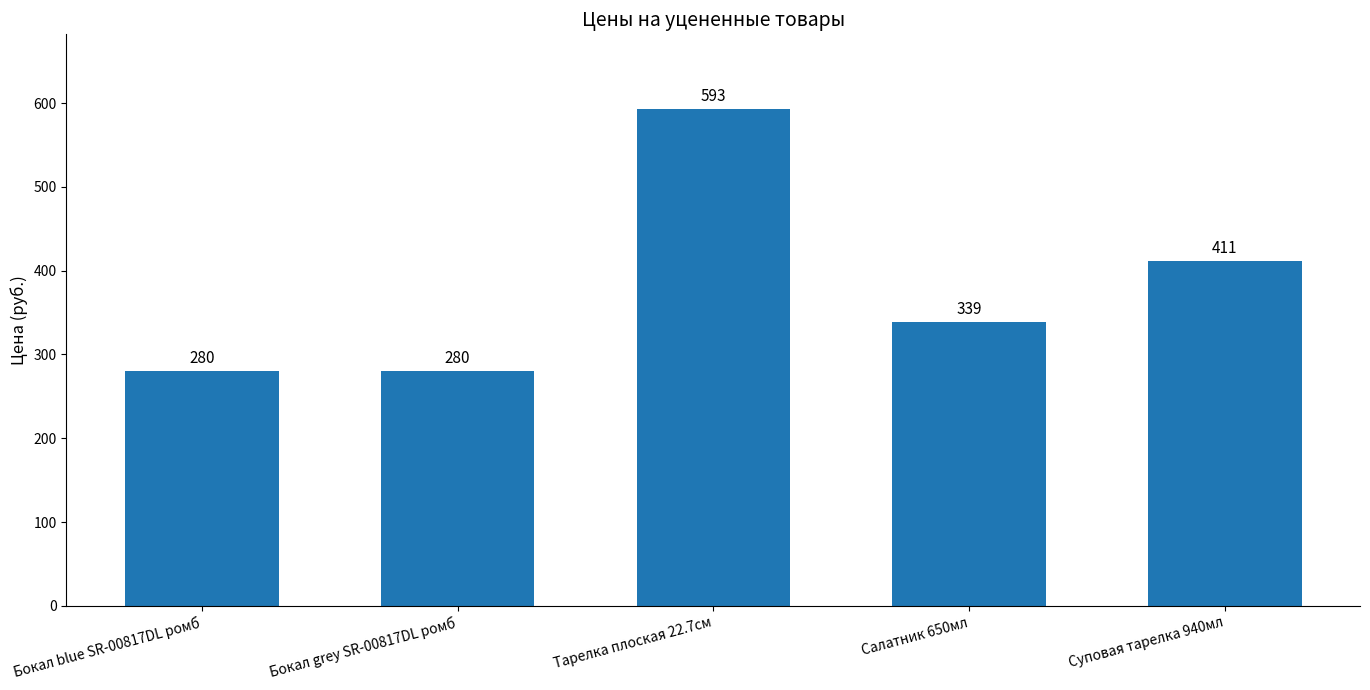

How many values are between 280 and 411?

4